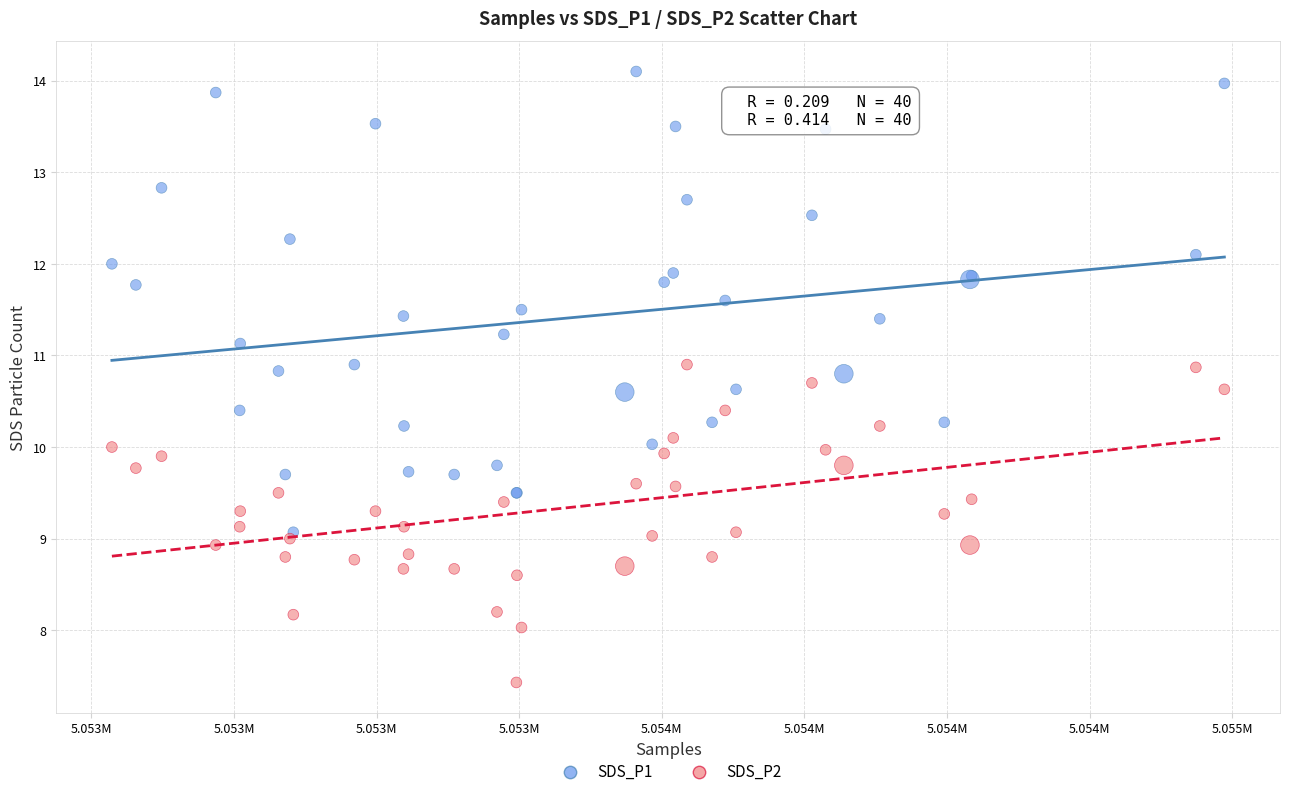

What are all the series names shown in the legend?

SDS_P1, SDS_P2